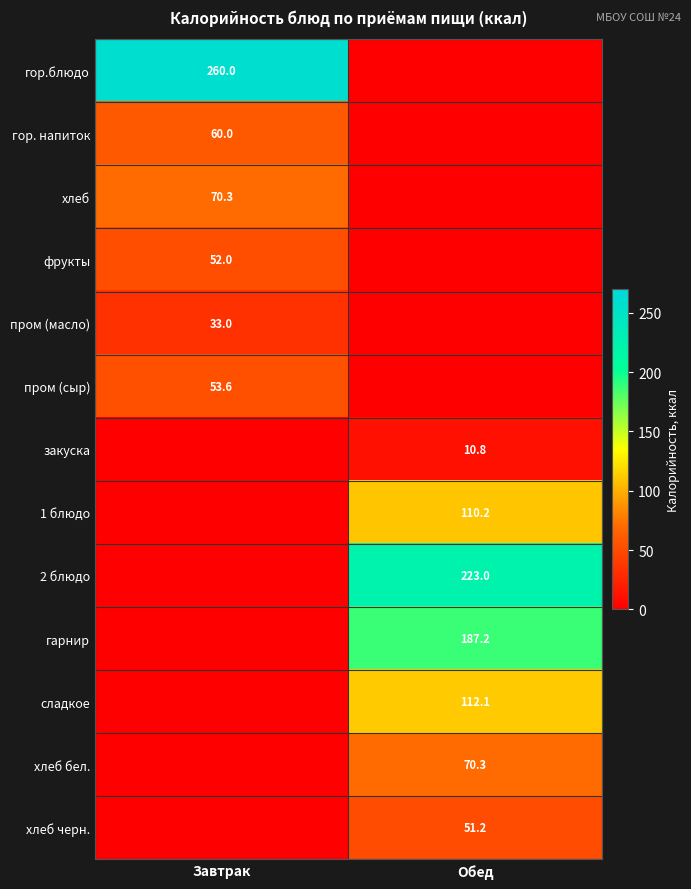

Is it true that 2 блюдо equals 107.3 at Обед?

False